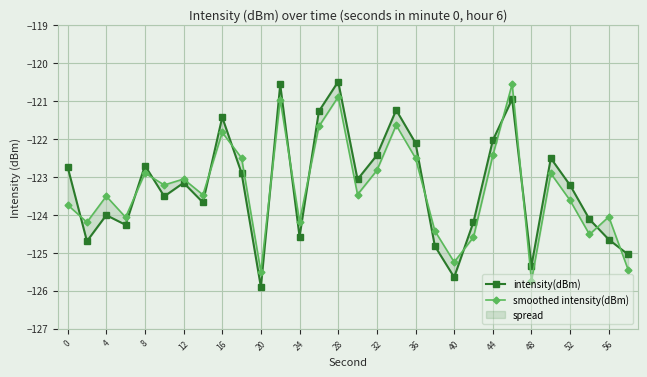

What is the sum of all intensity(dBm) values?

-3697.3